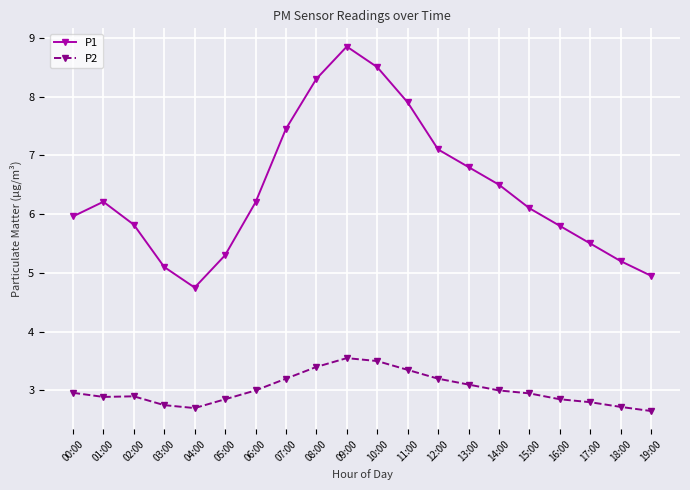

Read the P2 value at 10:00.

3.5